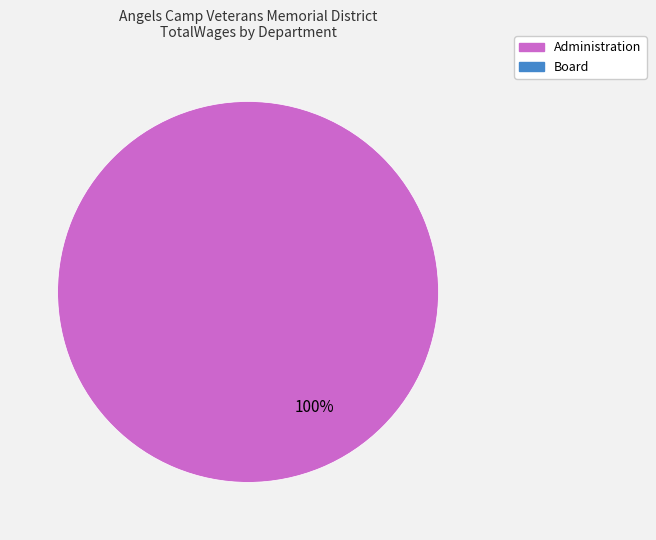

Does any single category account for the majority?

Yes